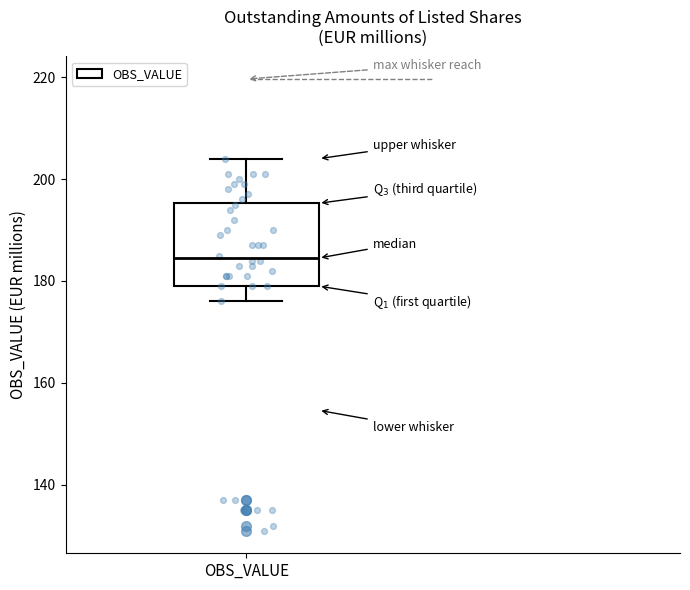

Read this box plot against the y-axis: the position of the median line, the range covered by the box, and the ends of both whiskers. The values are not printed on the chart, so give them approximately, as read against the axis.

median 184, box 180 to 196, whiskers 176 to 204